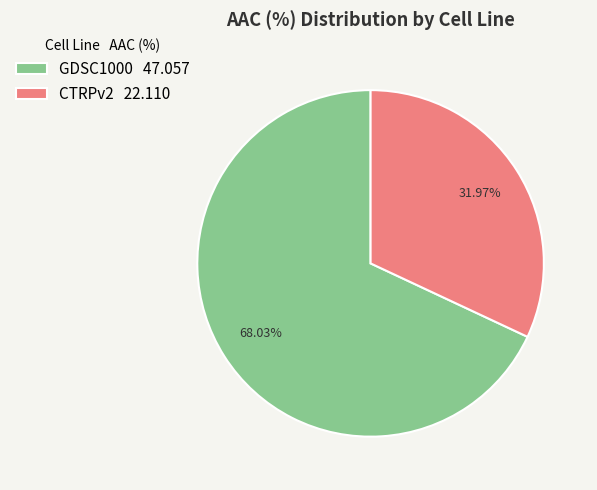

Rank the categories by value from lowest to highest.

CTRPv2, GDSC1000